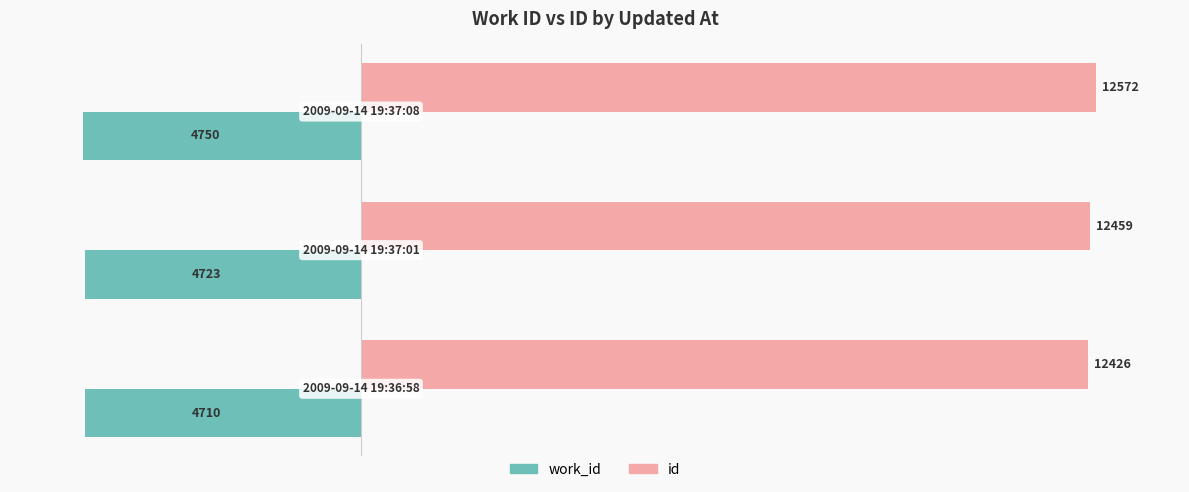

What is the average value of the id series?

12486